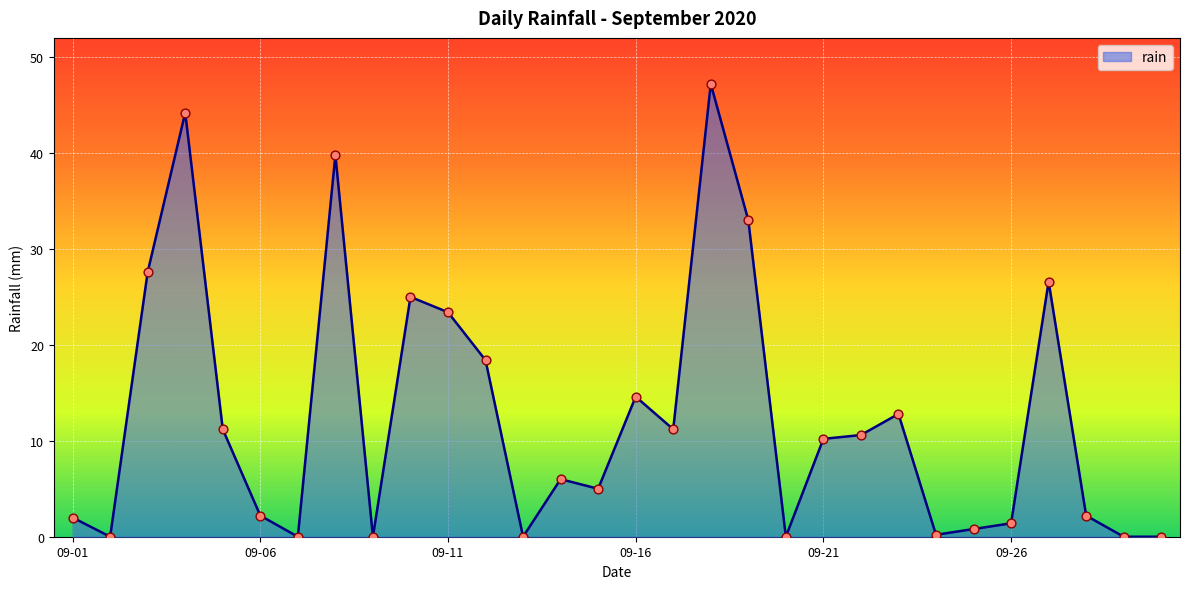

What is the maximum value shown in the chart?

47.2